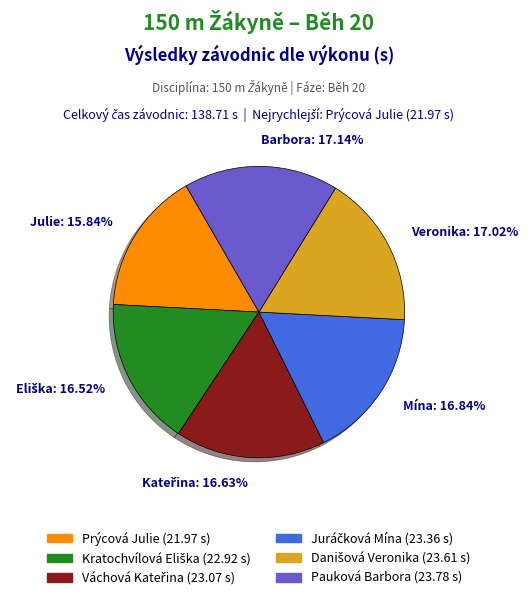

How many segments does this pie chart have?

6